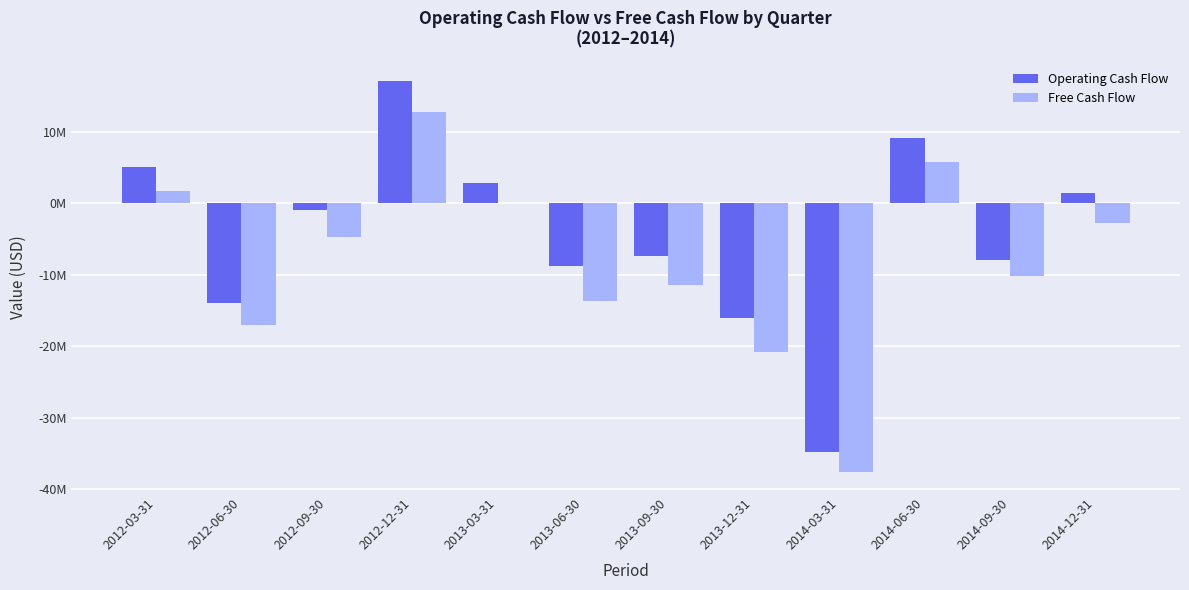

The value of Free Cash Flow at 2012-06-30 is -29376768. True or false?

False